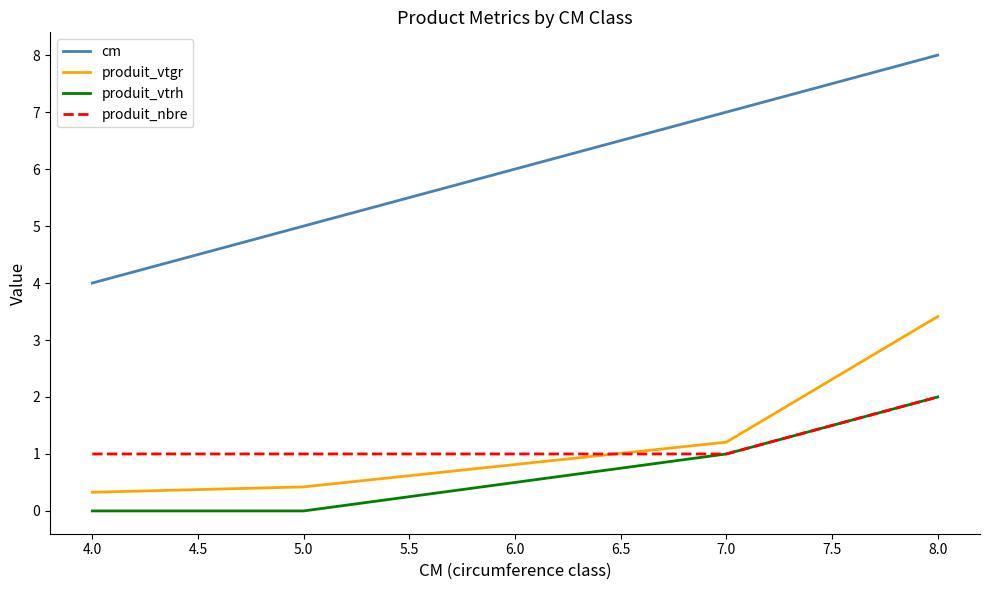

What is the difference between the maximum and minimum values in the produit_nbre series?

1.0